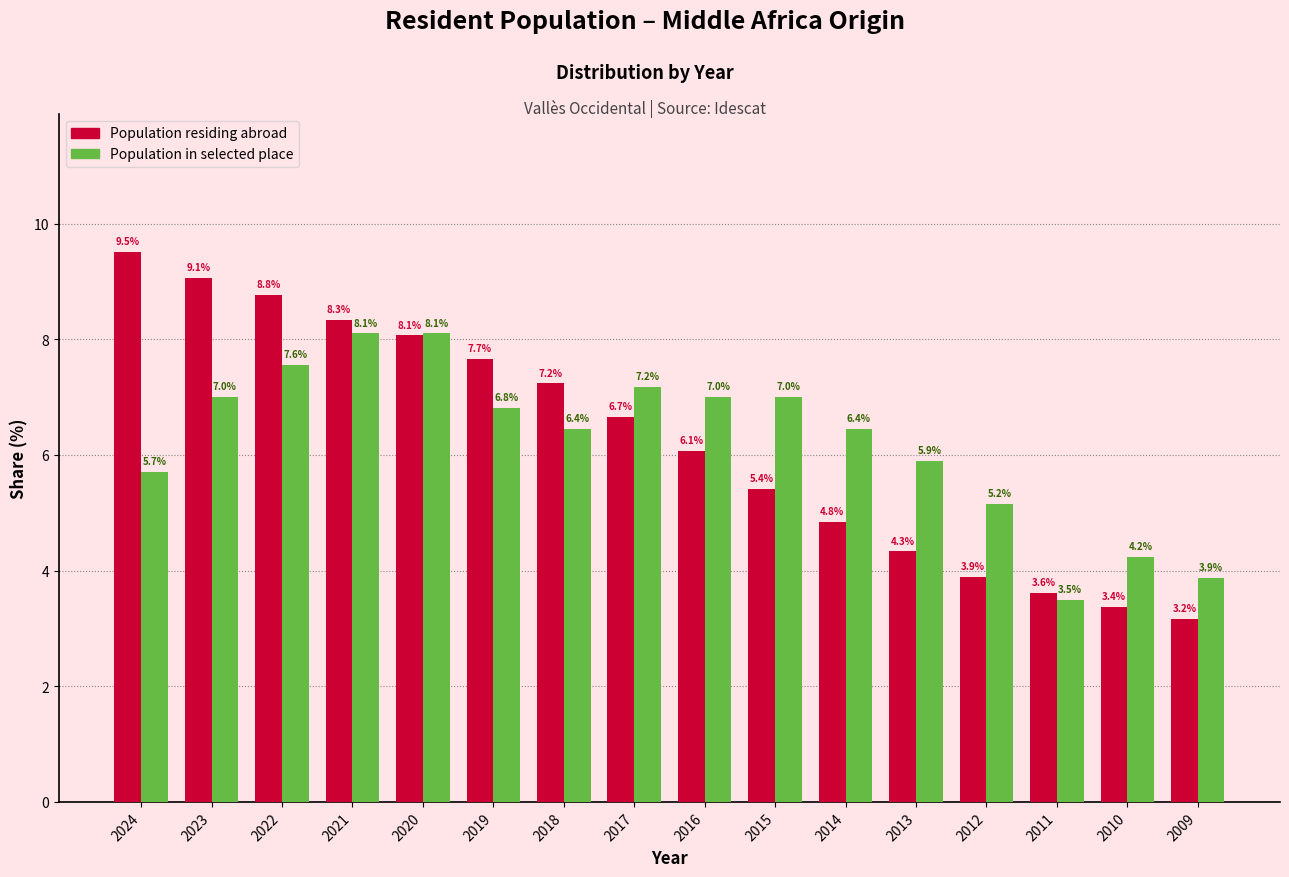

What is the total value across all series at 2021?

16.4